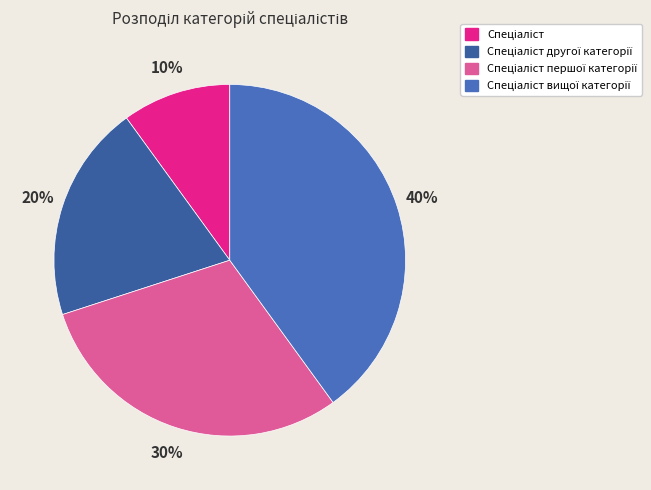

True or false: Спеціаліст другої категорії accounts for 20% of the total.

True